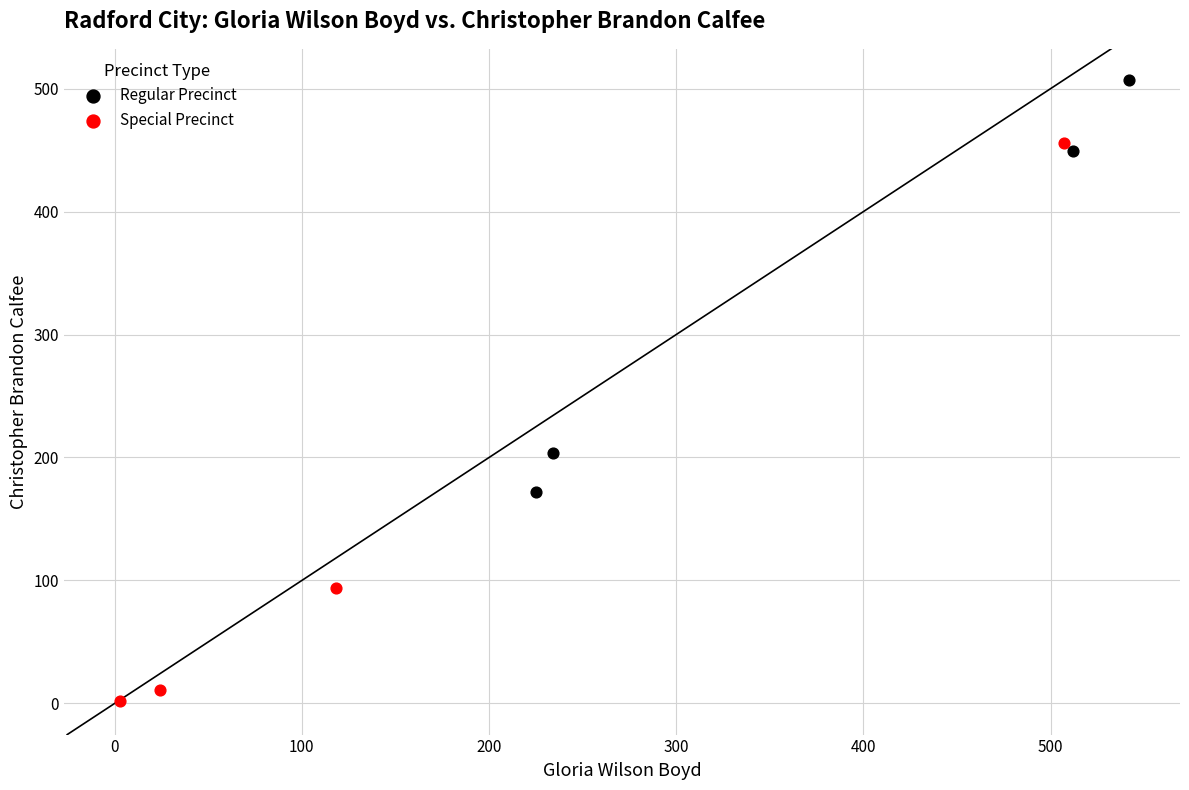

Which series reaches the minimum Y coordinate?

Special Precinct